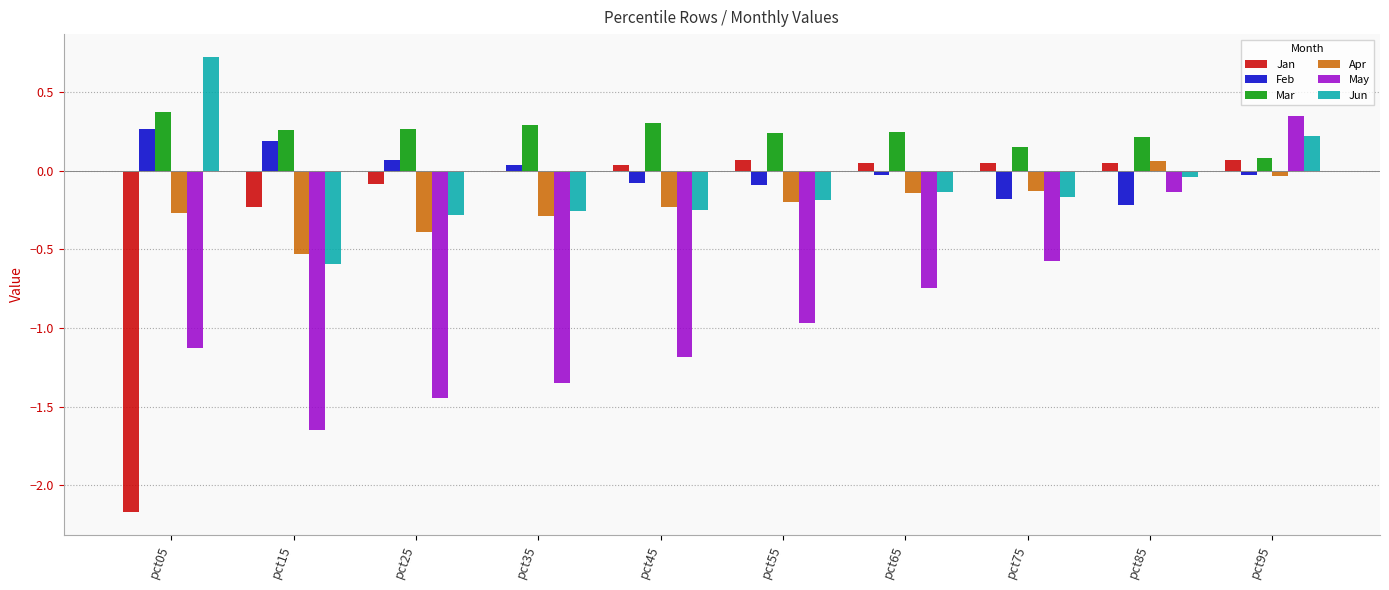

What is the minimum value for Jan?

-2.2